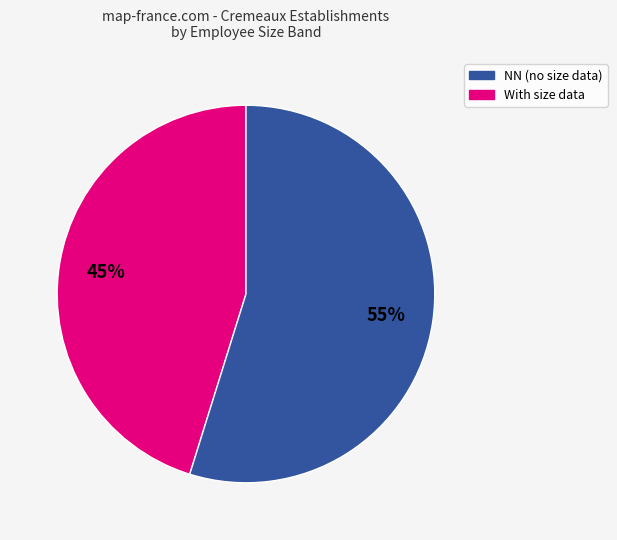

To the nearest percent, what is the average slice percentage?

50%